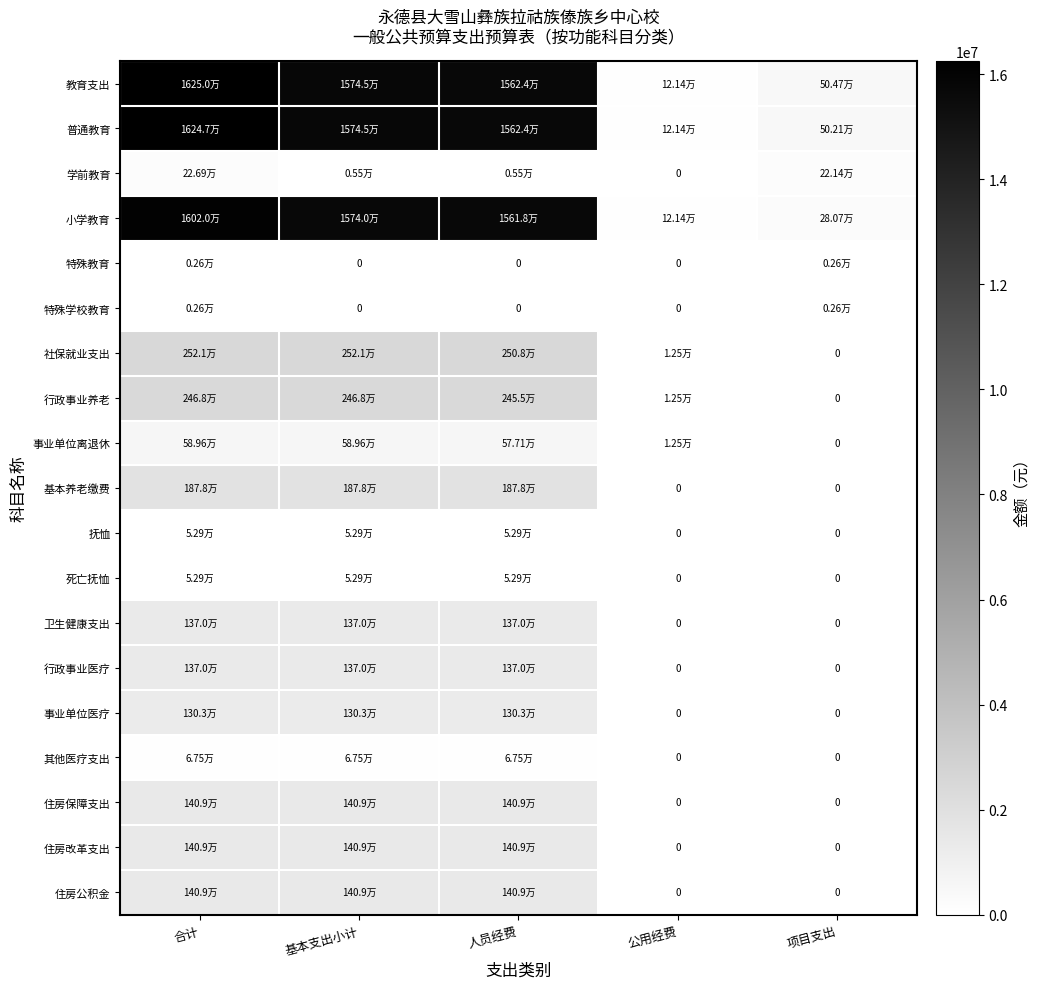

Is it true that 教育支出 equals 15623583.3 at 人员经费?

True